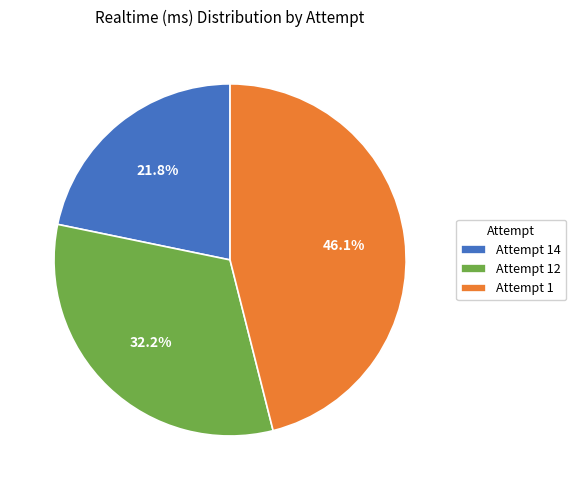

Which has a higher value, Attempt 12 or Attempt 1?

Attempt 1